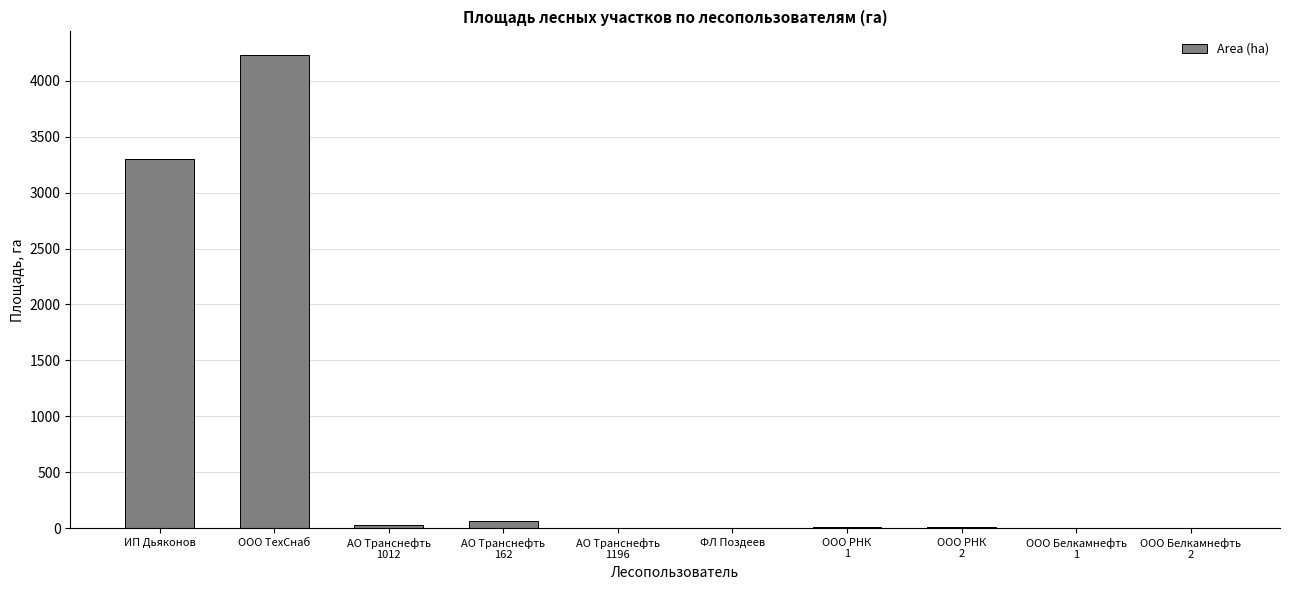

What is the maximum value shown in the chart?

4230.0